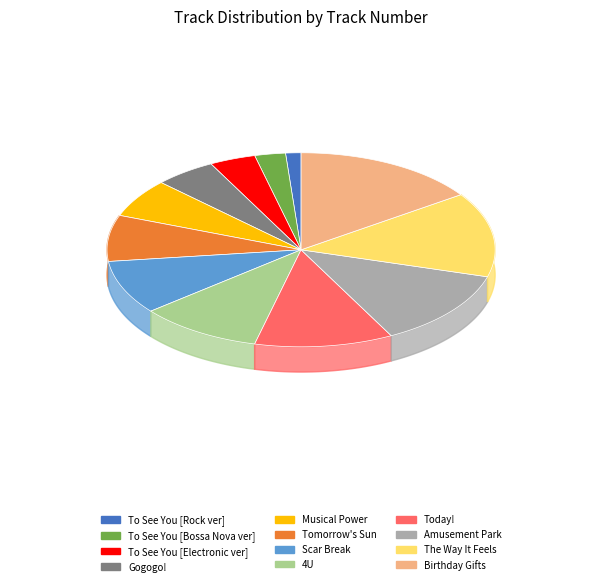

Does Tomorrow's Sun represent more than half of the total?

No